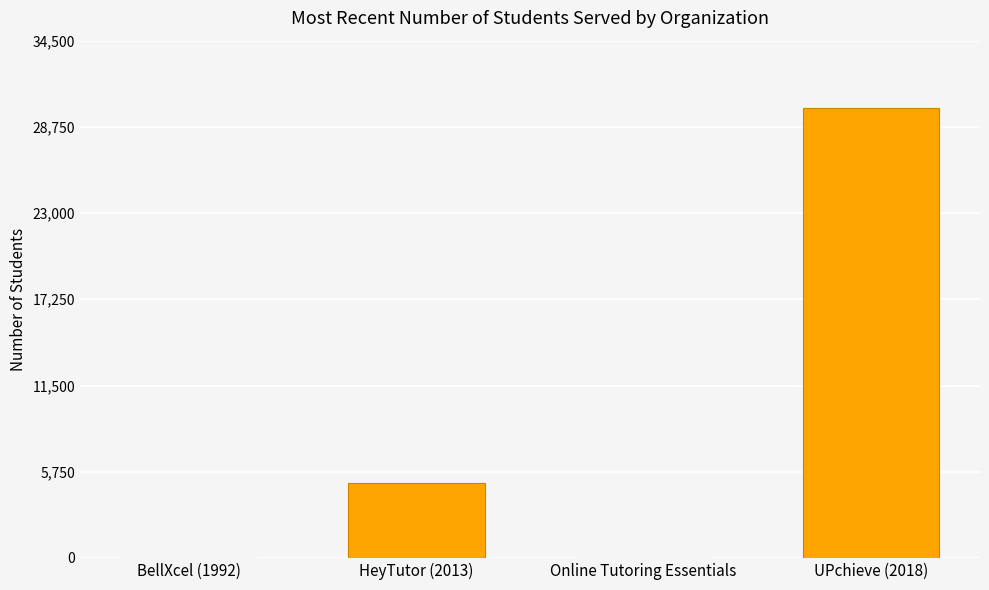

How many data points does each series have?

4